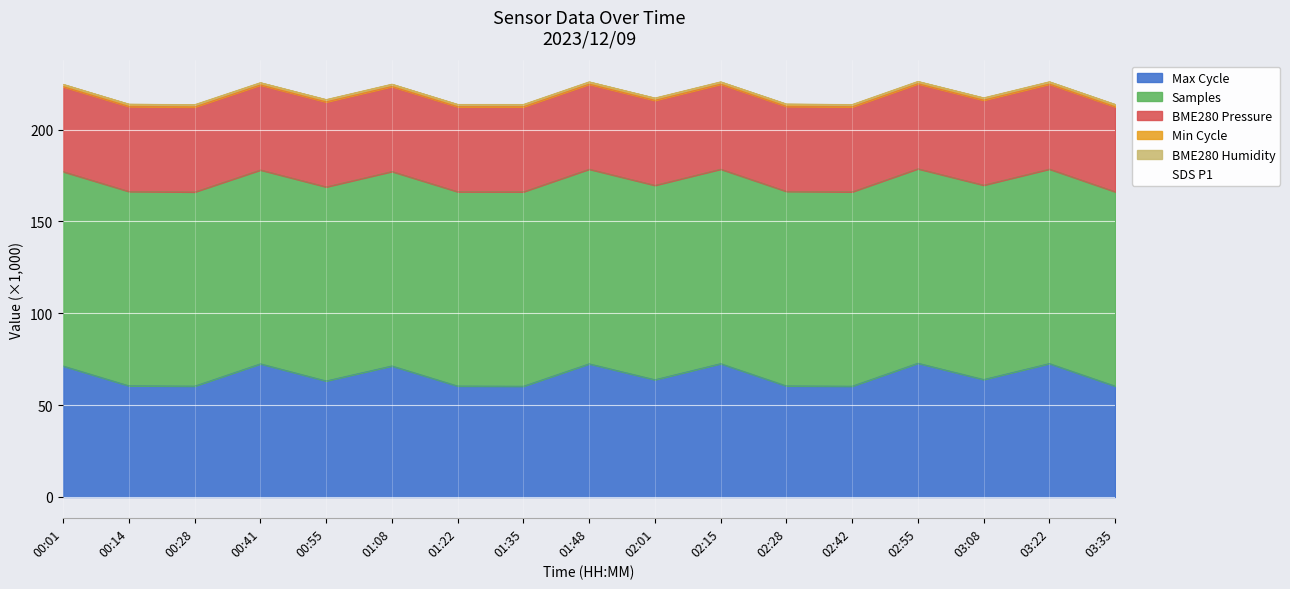

Which category has the lowest value across all series?

02:15